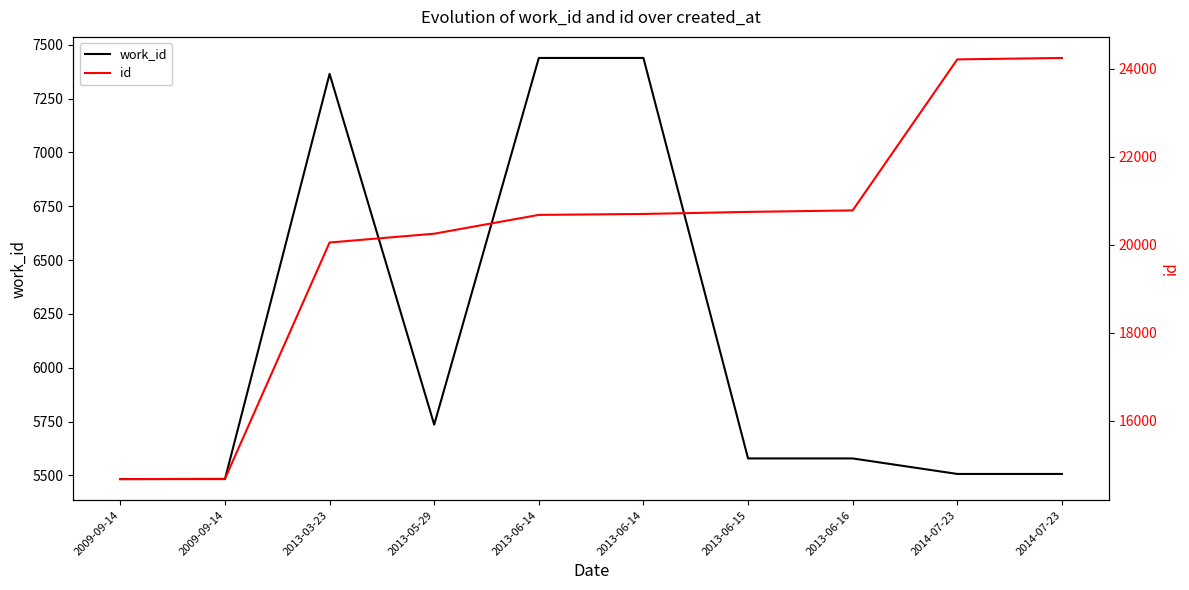

What is the average value of the id series?

20100